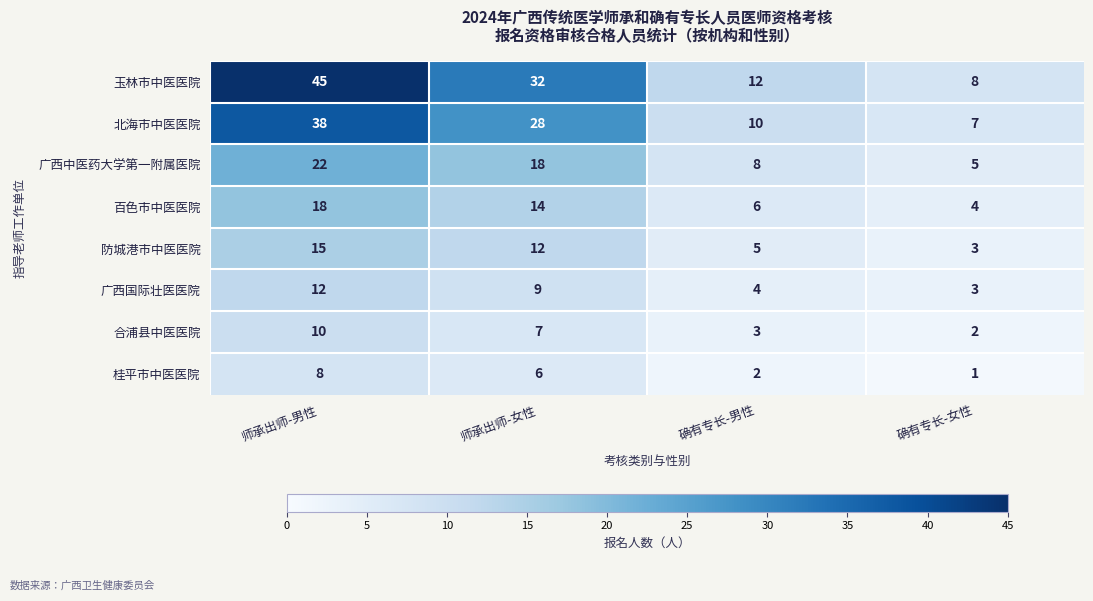

Count the number of data series in this chart.

8